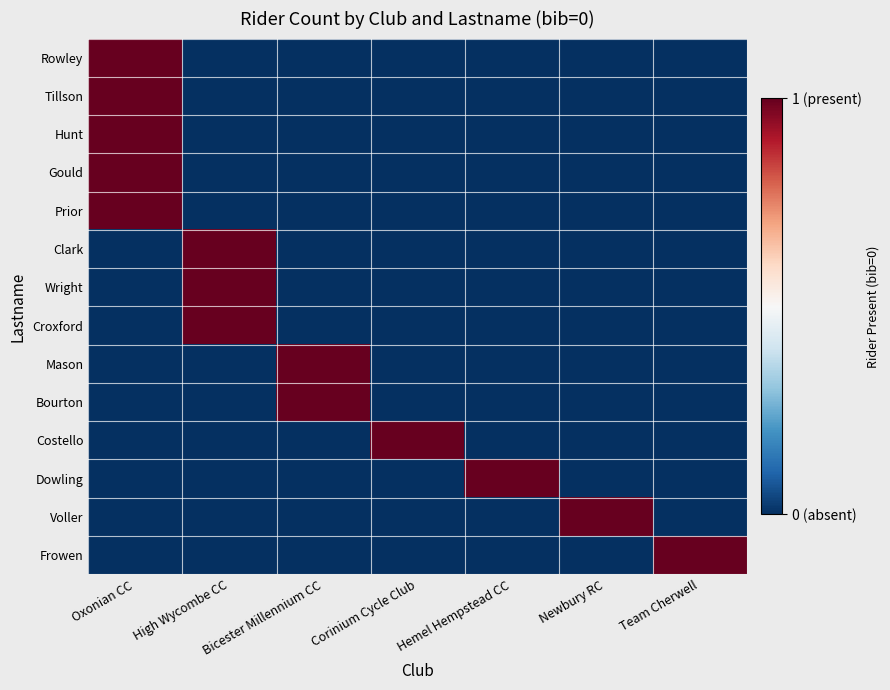

What is the spread (max minus min) of values at High Wycombe CC?

1